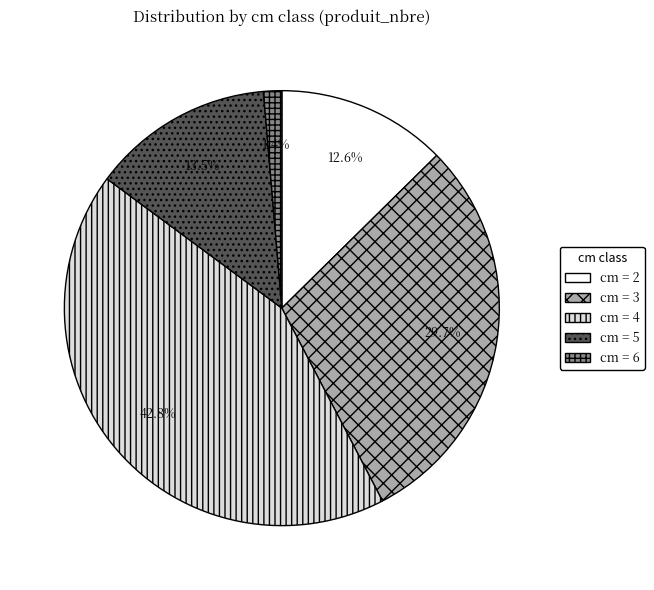

Is there a majority slice in this chart?

No